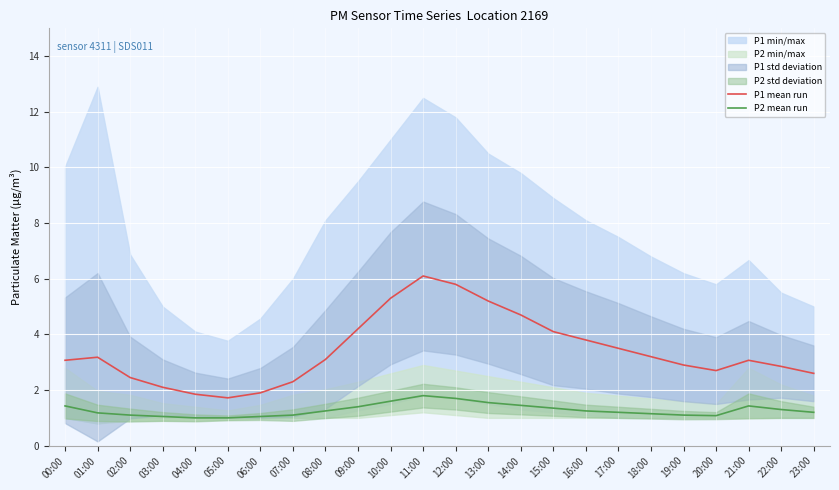

What position from the right is 13:00?

11